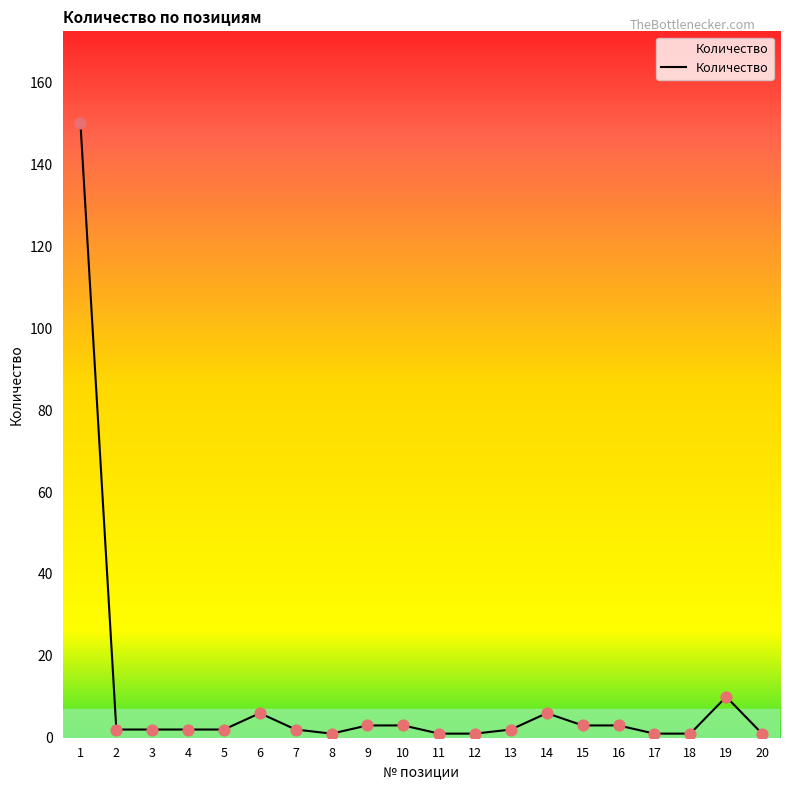

What is the ratio of the value at 2 to the value at 17?

2.0